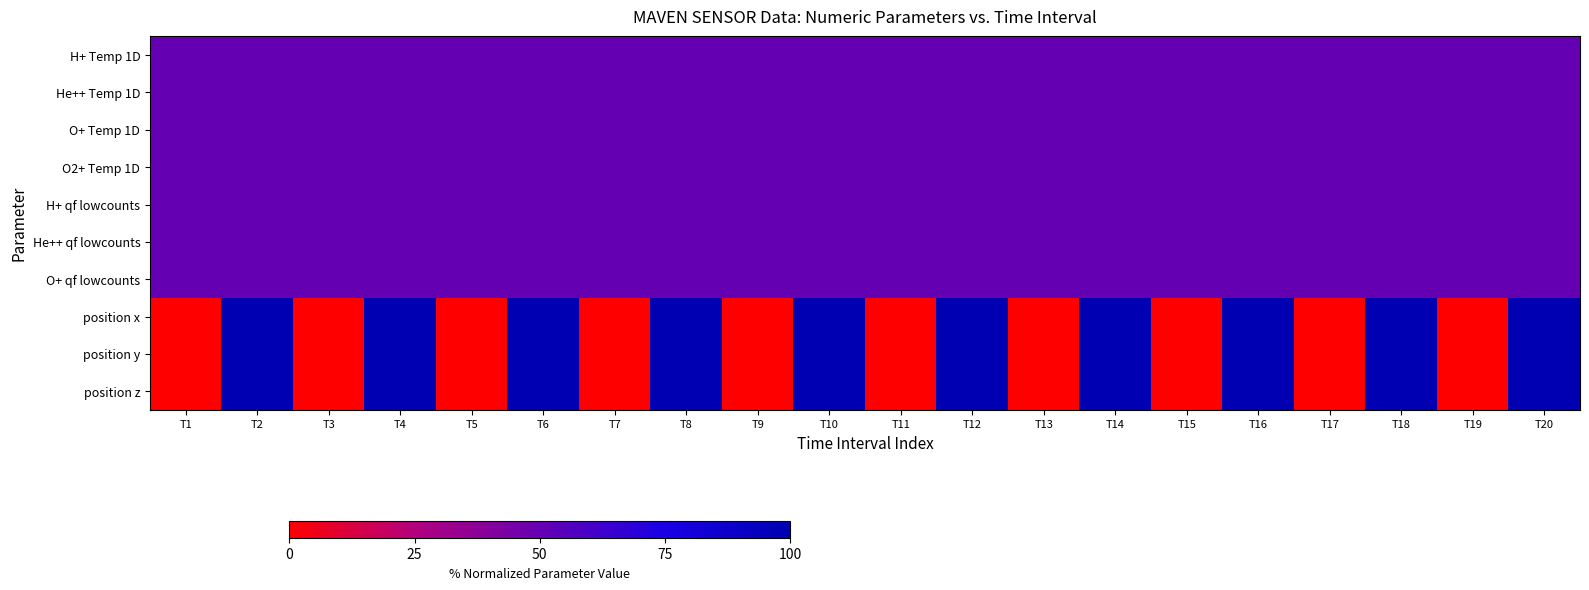

Reading right to left, what are all the values shown in this chart?

H+ Temp 1D: T20=50	T19=50	T18=50	T17=50	T16=50	T15=50	T14=50	T13=50	T12=50	T11=50	T10=50	T9=50	T8=50	T7=50	T6=50	T5=50	T4=50	T3=50	T2=50	T1=50
He++ Temp 1D: T20=50	T19=50	T18=50	T17=50	T16=50	T15=50	T14=50	T13=50	T12=50	T11=50	T10=50	T9=50	T8=50	T7=50	T6=50	T5=50	T4=50	T3=50	T2=50	T1=50
O+ Temp 1D: T20=50	T19=50	T18=50	T17=50	T16=50	T15=50	T14=50	T13=50	T12=50	T11=50	T10=50	T9=50	T8=50	T7=50	T6=50	T5=50	T4=50	T3=50	T2=50	T1=50
O2+ Temp 1D: T20=50	T19=50	T18=50	T17=50	T16=50	T15=50	T14=50	T13=50	T12=50	T11=50	T10=50	T9=50	T8=50	T7=50	T6=50	T5=50	T4=50	T3=50	T2=50	T1=50
H+ qf lowcounts: T20=50	T19=50	T18=50	T17=50	T16=50	T15=50	T14=50	T13=50	T12=50	T11=50	T10=50	T9=50	T8=50	T7=50	T6=50	T5=50	T4=50	T3=50	T2=50	T1=50
He++ qf lowcounts: T20=50	T19=50	T18=50	T17=50	T16=50	T15=50	T14=50	T13=50	T12=50	T11=50	T10=50	T9=50	T8=50	T7=50	T6=50	T5=50	T4=50	T3=50	T2=50	T1=50
O+ qf lowcounts: T20=50	T19=50	T18=50	T17=50	T16=50	T15=50	T14=50	T13=50	T12=50	T11=50	T10=50	T9=50	T8=50	T7=50	T6=50	T5=50	T4=50	T3=50	T2=50	T1=50
position x: T20=100	T19=0	T18=100	T17=0	T16=100	T15=0	T14=100	T13=0	T12=100	T11=0	T10=100	T9=0	T8=100	T7=0	T6=100	T5=0	T4=100	T3=0	T2=100	T1=0
position y: T20=100	T19=0	T18=100	T17=0	T16=100	T15=0	T14=100	T13=0	T12=100	T11=0	T10=100	T9=0	T8=100	T7=0	T6=100	T5=0	T4=100	T3=0	T2=100	T1=0
position z: T20=100	T19=0	T18=100	T17=0	T16=100	T15=0	T14=100	T13=0	T12=100	T11=0	T10=100	T9=0	T8=100	T7=0	T6=100	T5=0	T4=100	T3=0	T2=100	T1=0